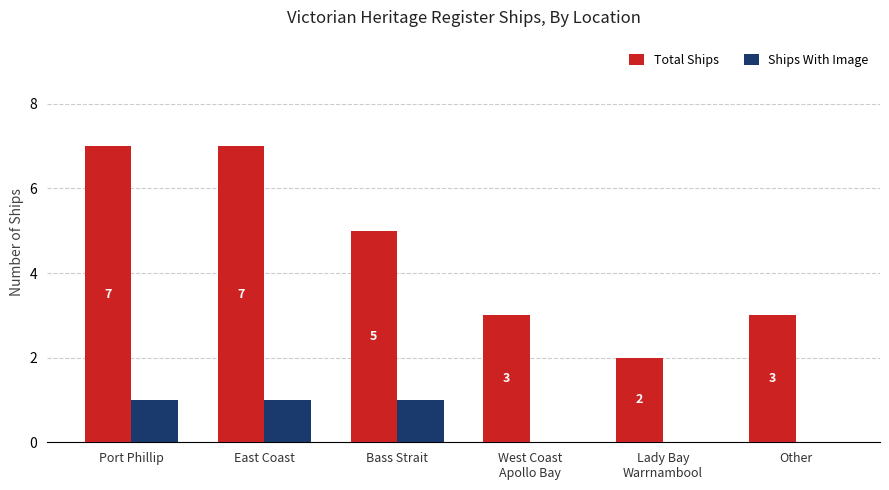

The Ships With Image series shows 2 at Bass Strait. True or false?

False